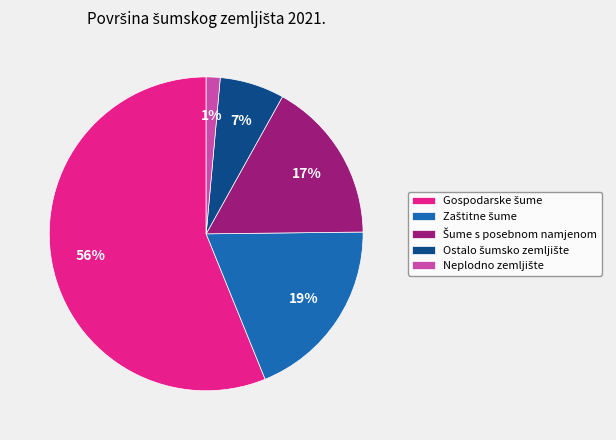

To the nearest percent, what is the average slice percentage?

20%